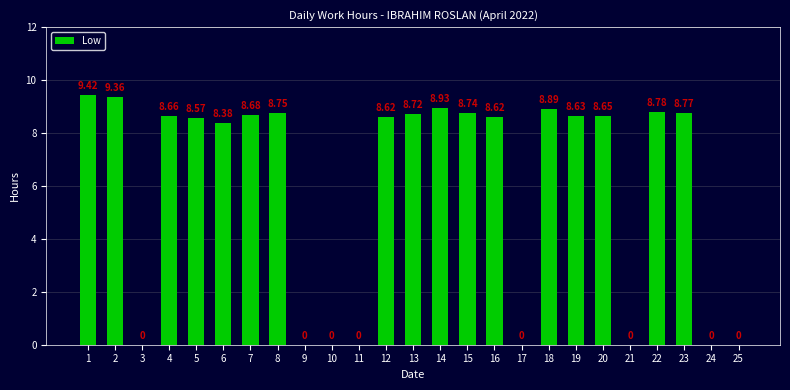

How many data points does each series have?

25